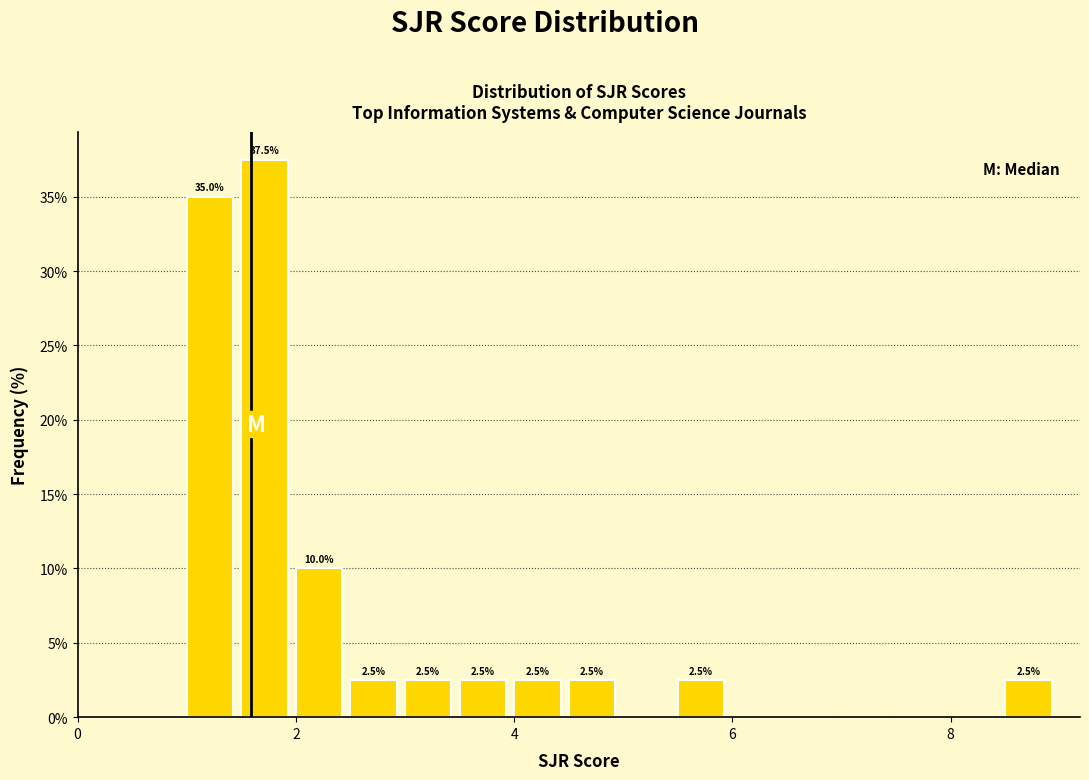

Around what value on the x-axis is the tallest bar? Give the approximate position of its centre, as read against the axis.

1.8